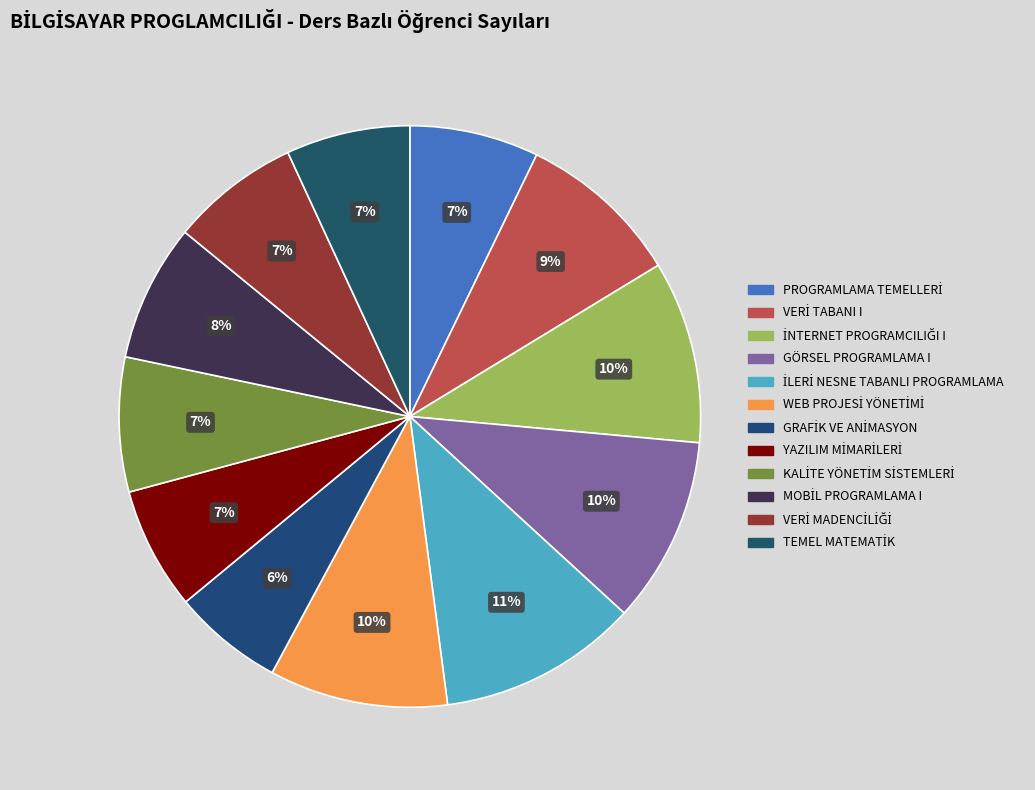

Which category has the biggest portion of the pie?

İLERİ NESNE TABANLI PROGRAMLAMA